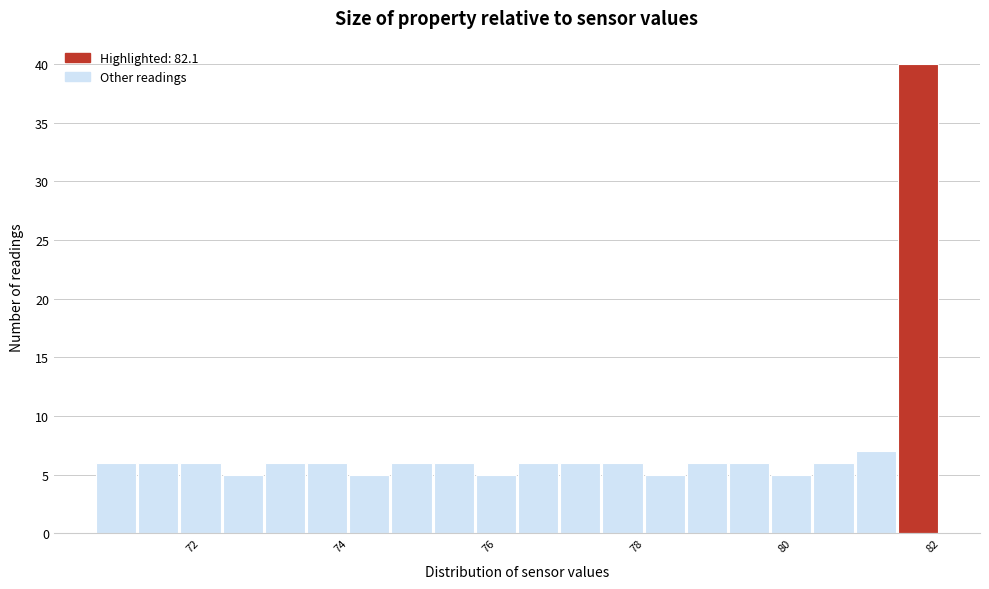

Read against the x-axis, roughly where is the centre of the tallest bar?

81.8